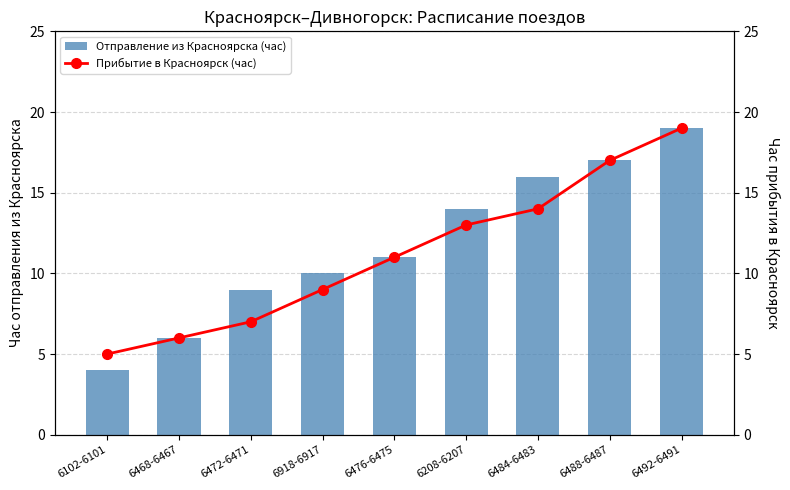

At which label does Отправление из Красноярска (час) first exceed 11?

6208-6207